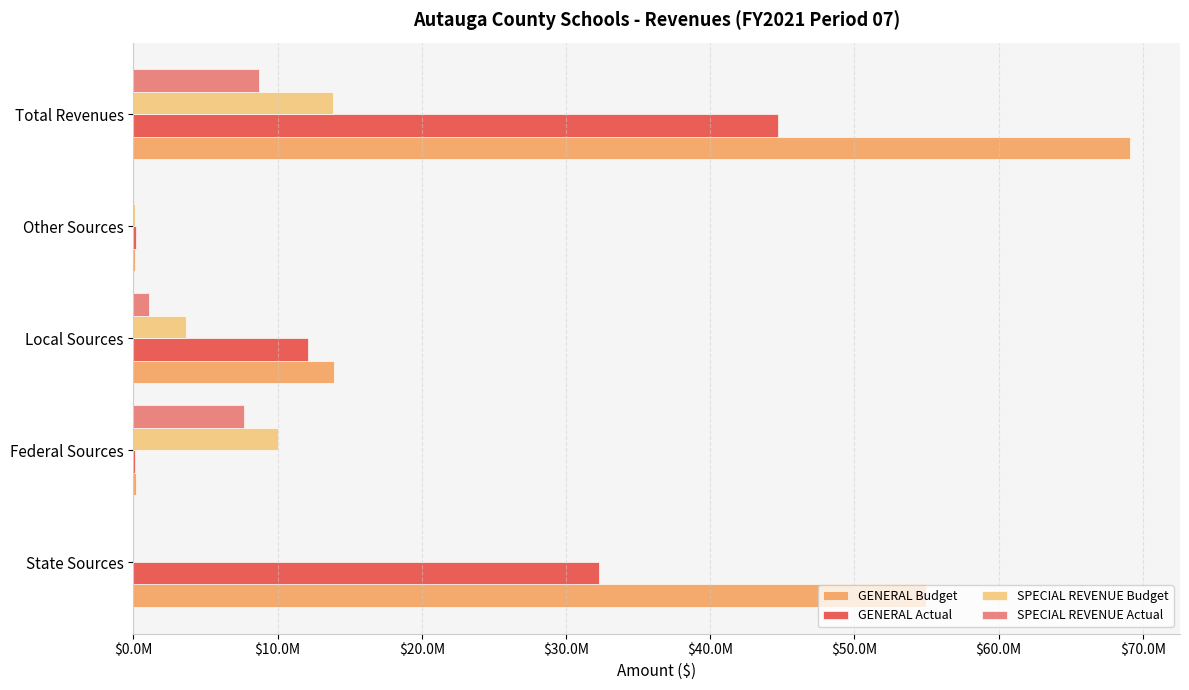

What is the sum of all SPECIAL REVENUE Budget values?

27631768.5